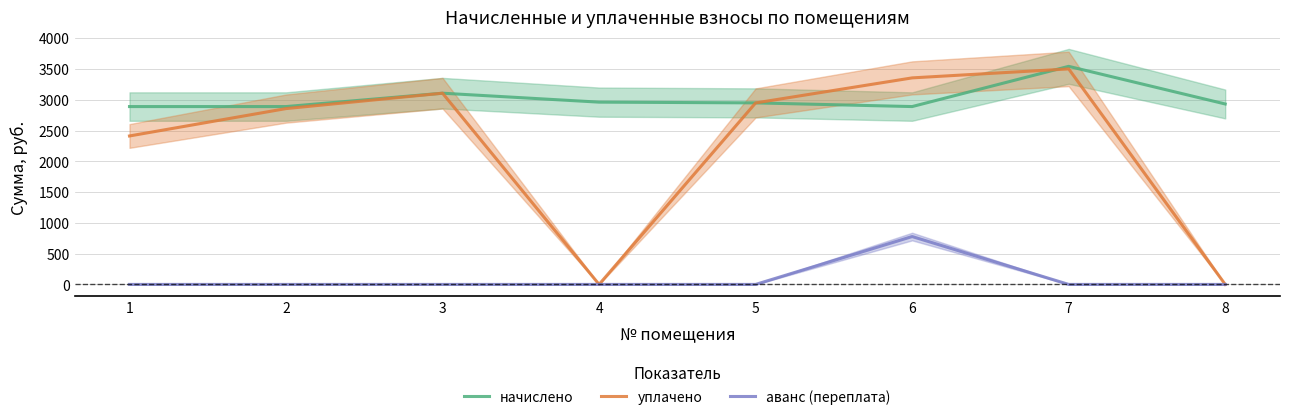

At how many categories does at least one series exceed 2037?

8